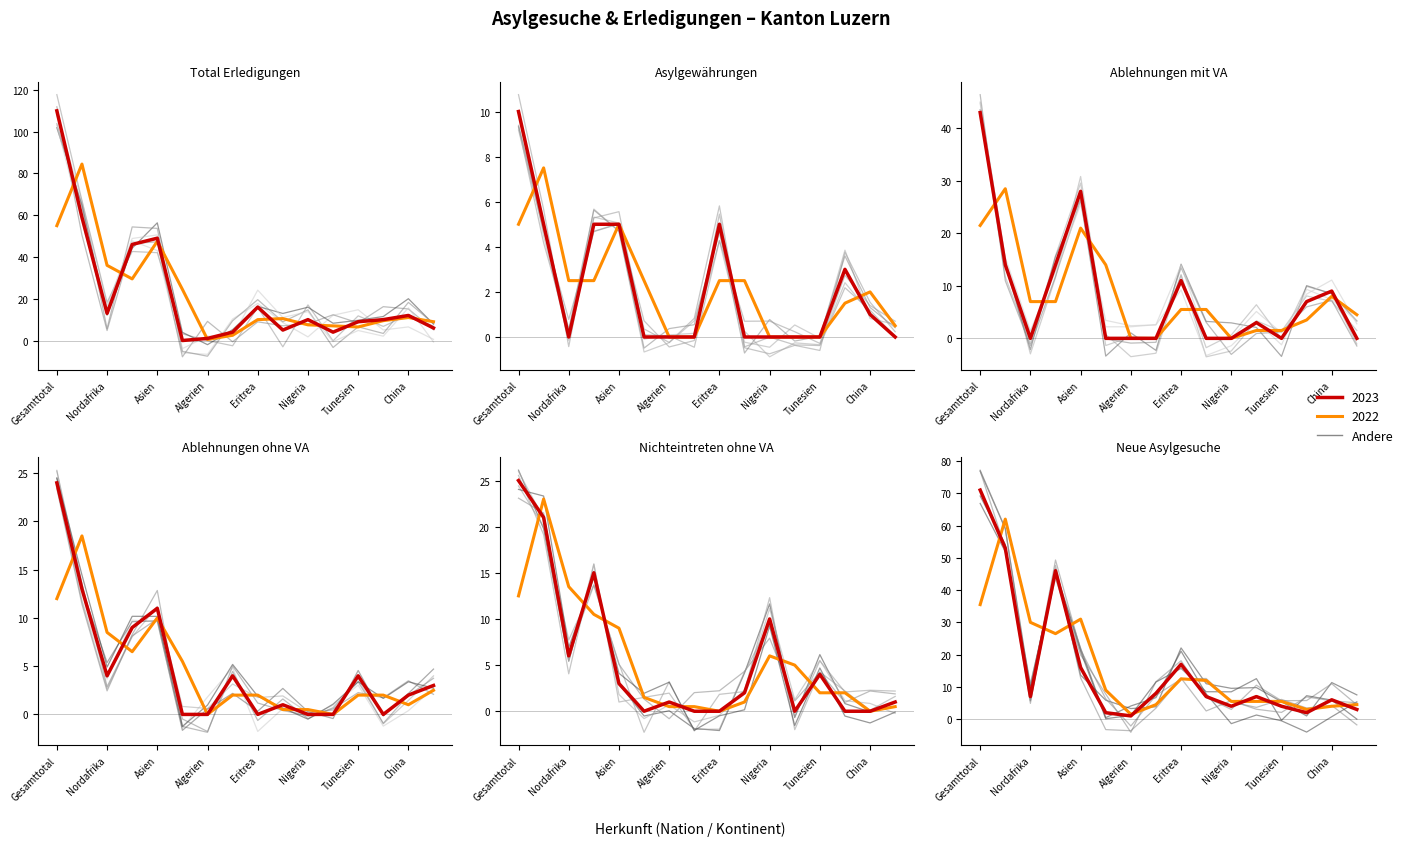

What is the value of the Neue Asylgesuche point at the 16th from the left?

3